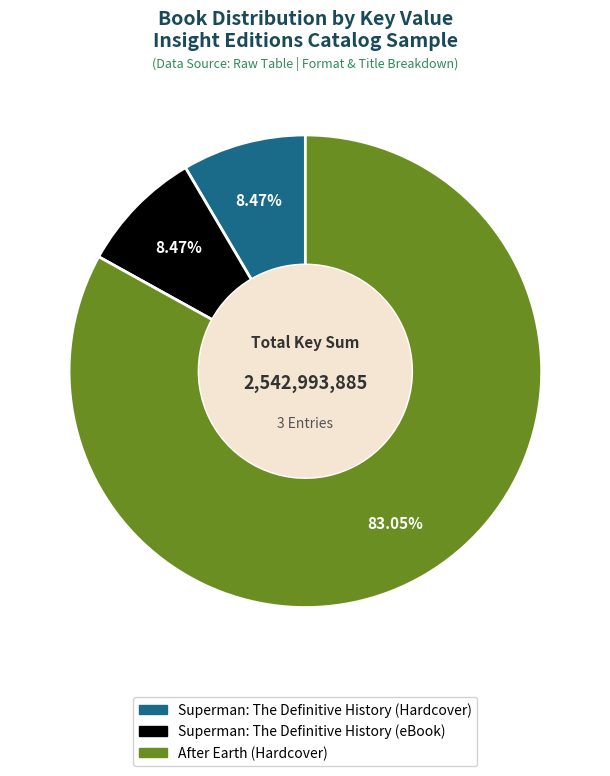

Combined, what portion of the pie is Superman: The Definitive History (eBook) and Superman: The Definitive History (Hardcover)?

16.9%